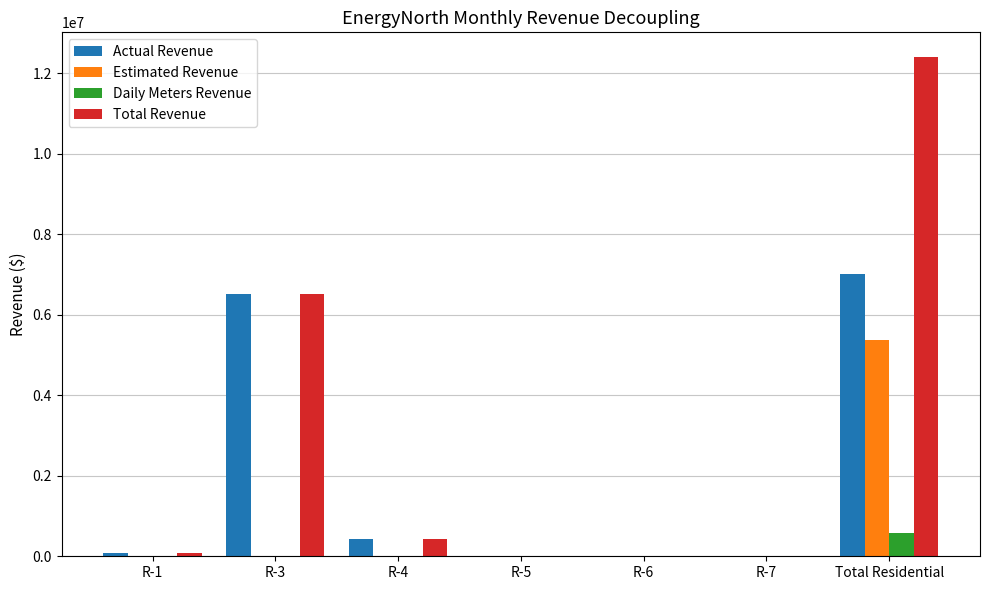

The value of Actual Revenue at R-4 is 421077.3. True or false?

True